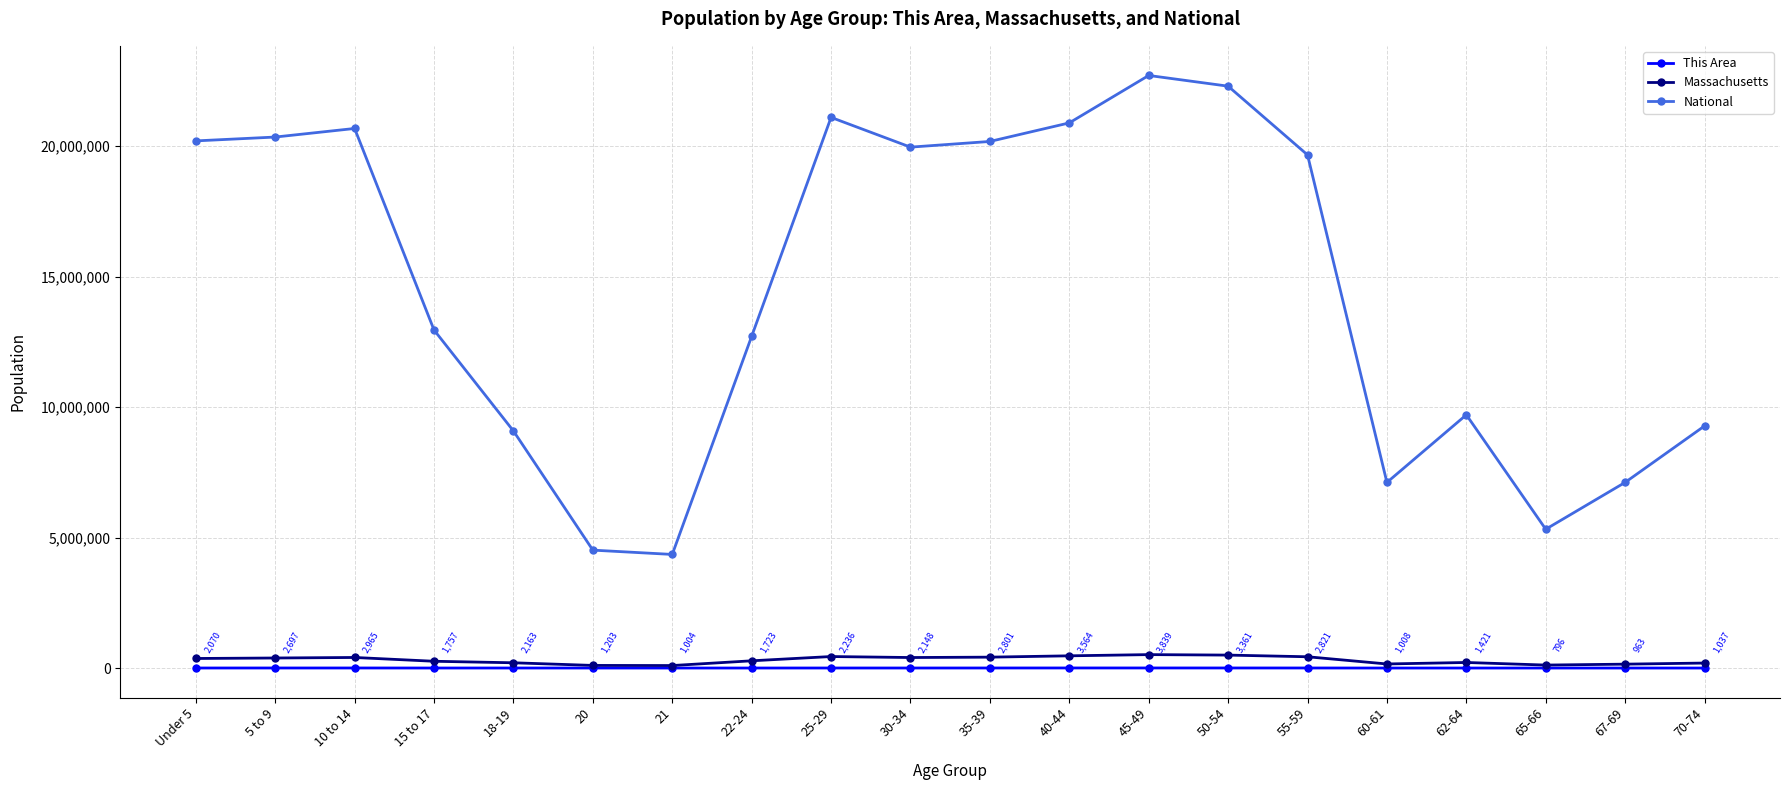

The value of National at 22-24 is 22001747. True or false?

False